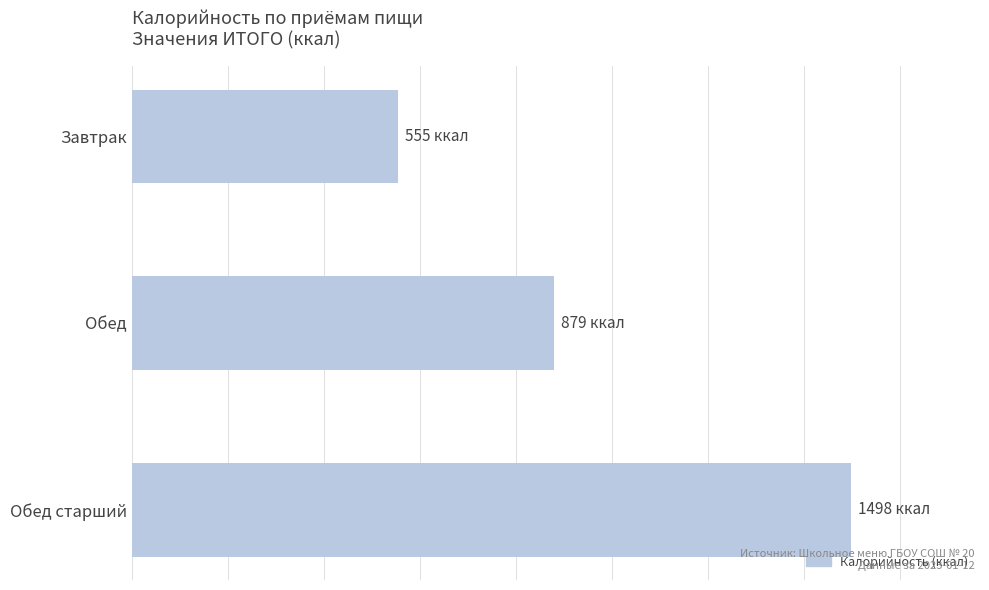

Where is the data nearest to the value 1026?

Обед